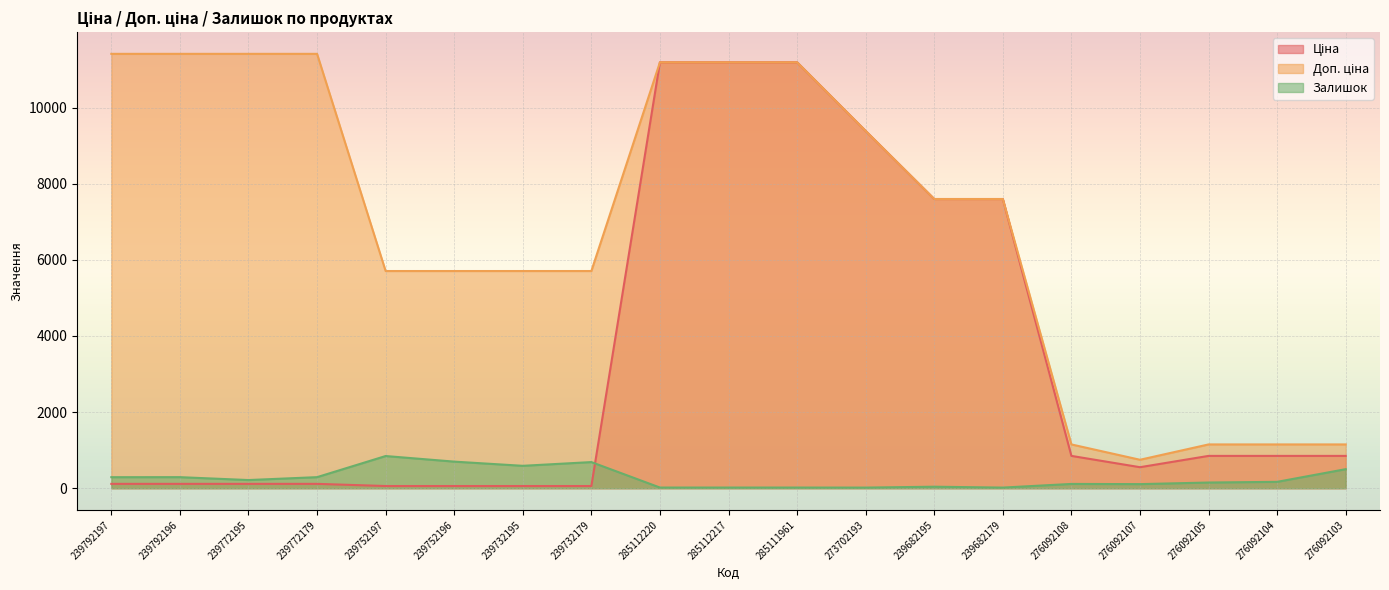

List the series in order of their peak value, highest first.

Доп. ціна, Ціна, Залишок